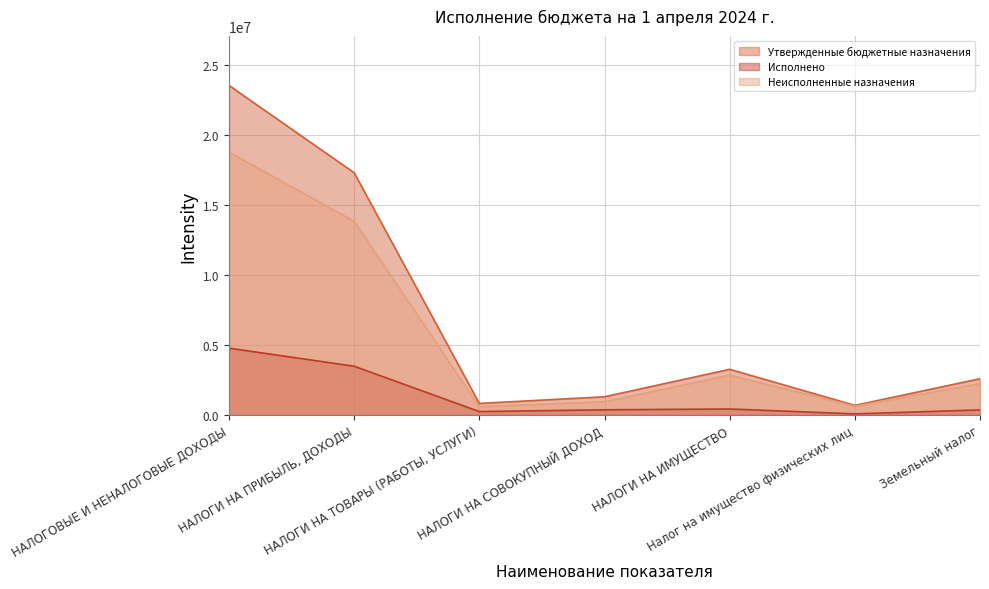

The value of Исполнено at НАЛОГИ НА СОВОКУПНЫЙ ДОХОД is 469132.7. True or false?

False